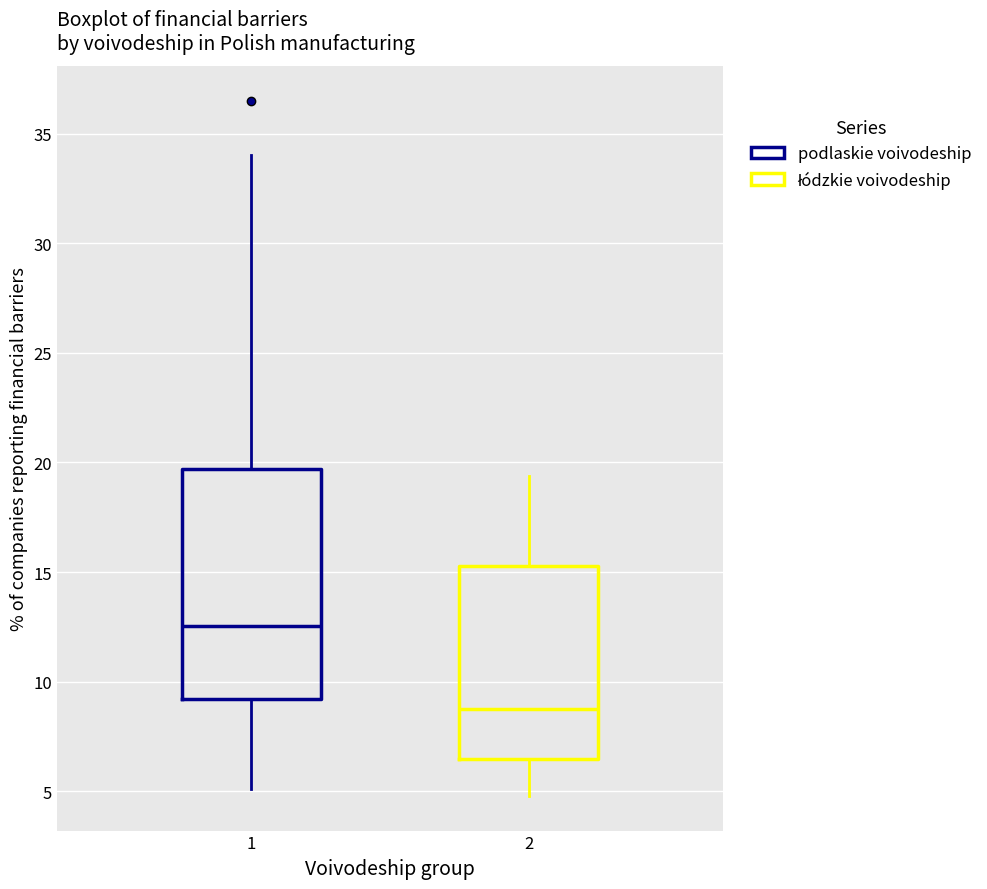

Reading left to right, transcribe this box plot: for each box, give where its median line is, the range the box spans, and where its two whiskers end, as read against the y-axis. The values are not printed on the chart, so give them approximately, as read against the axis.

1: median 12.5, box 9.0 to 19.5, whiskers 5.0 to 34.0
2: median 9.0, box 6.5 to 15.5, whiskers 5.0 to 19.5